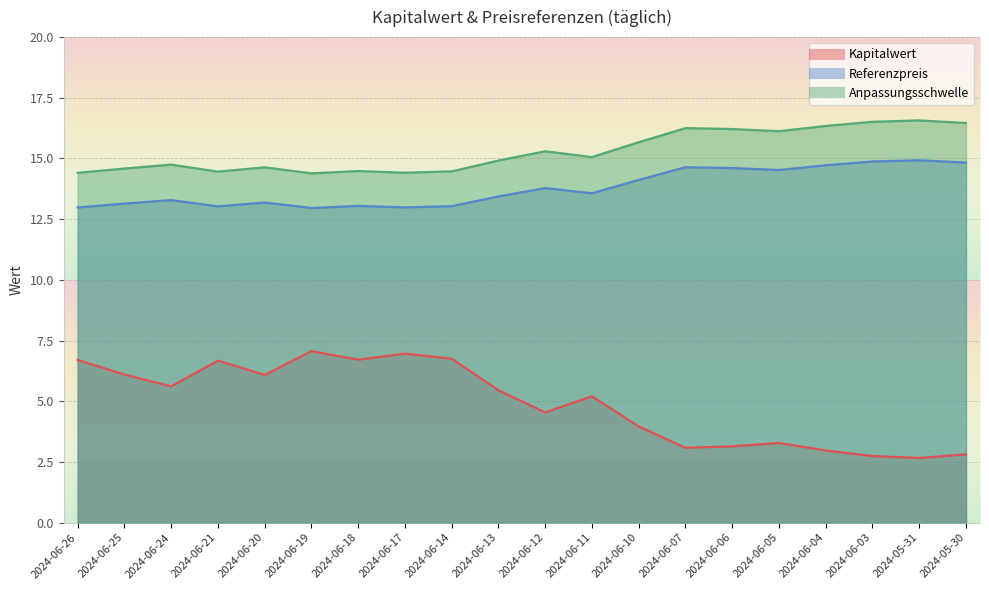

How many lines are shown in the chart?

3